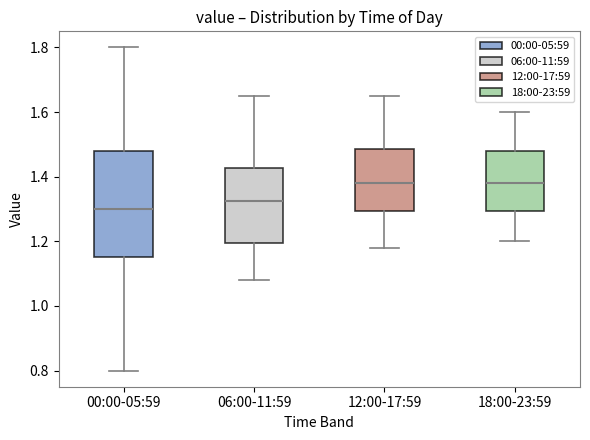

Which box is the tallest, from its lower edge to its upper edge?

00:00-05:59